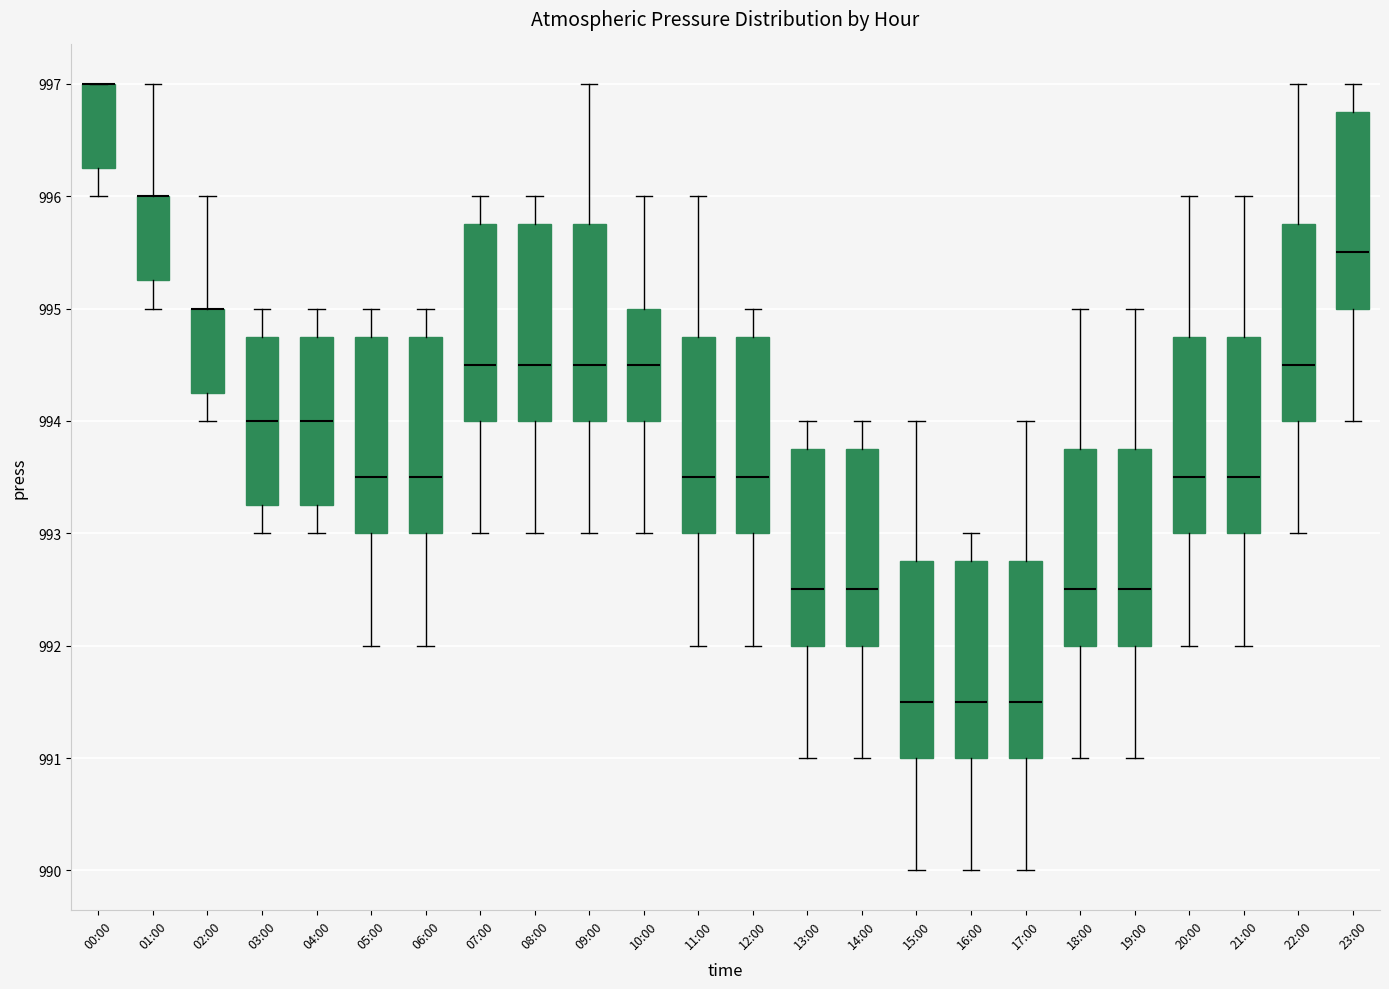

Reading left to right, transcribe this box plot: for each box, give where its median line is, the range the box spans, and where its two whiskers end, as read against the y-axis. The values are not printed on the chart, so give them approximately, as read against the axis.

00:00: median 997.0 (drawn on the box's upper edge), box 996.3 to 997.0, whiskers 996.0 to 997.0
01:00: median 996.0 (drawn on the box's upper edge), box 995.3 to 996.0, whiskers 995.0 to 997.0
02:00: median 995.0 (drawn on the box's upper edge), box 994.3 to 995.0, whiskers 994.0 to 996.0
03:00: median 994.0, box 993.3 to 994.8, whiskers 993.0 to 995.0
04:00: median 994.0, box 993.3 to 994.8, whiskers 993.0 to 995.0
05:00: median 993.5, box 993.0 to 994.8, whiskers 992.0 to 995.0
06:00: median 993.5, box 993.0 to 994.8, whiskers 992.0 to 995.0
07:00: median 994.5, box 994.0 to 995.8, whiskers 993.0 to 996.0
08:00: median 994.5, box 994.0 to 995.8, whiskers 993.0 to 996.0
09:00: median 994.5, box 994.0 to 995.8, whiskers 993.0 to 997.0
10:00: median 994.5, box 994.0 to 995.0, whiskers 993.0 to 996.0
11:00: median 993.5, box 993.0 to 994.8, whiskers 992.0 to 996.0
12:00: median 993.5, box 993.0 to 994.8, whiskers 992.0 to 995.0
13:00: median 992.5, box 992.0 to 993.8, whiskers 991.0 to 994.0
14:00: median 992.5, box 992.0 to 993.8, whiskers 991.0 to 994.0
15:00: median 991.5, box 991.0 to 992.8, whiskers 990.0 to 994.0
16:00: median 991.5, box 991.0 to 992.8, whiskers 990.0 to 993.0
17:00: median 991.5, box 991.0 to 992.8, whiskers 990.0 to 994.0
18:00: median 992.5, box 992.0 to 993.8, whiskers 991.0 to 995.0
19:00: median 992.5, box 992.0 to 993.8, whiskers 991.0 to 995.0
20:00: median 993.5, box 993.0 to 994.8, whiskers 992.0 to 996.0
21:00: median 993.5, box 993.0 to 994.8, whiskers 992.0 to 996.0
22:00: median 994.5, box 994.0 to 995.8, whiskers 993.0 to 997.0
23:00: median 995.5, box 995.0 to 996.8, whiskers 994.0 to 997.0